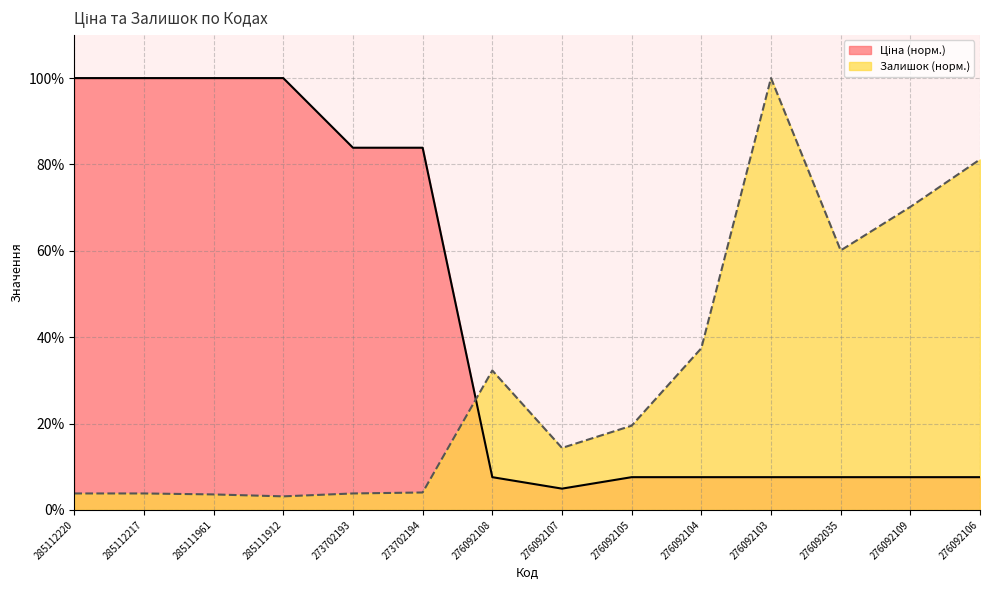

How many times do Ціна and Залишок cross each other?

1